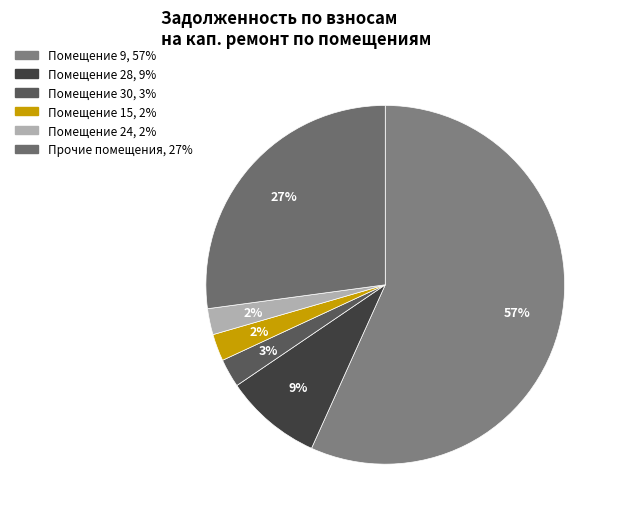

How many segments does this pie chart have?

6